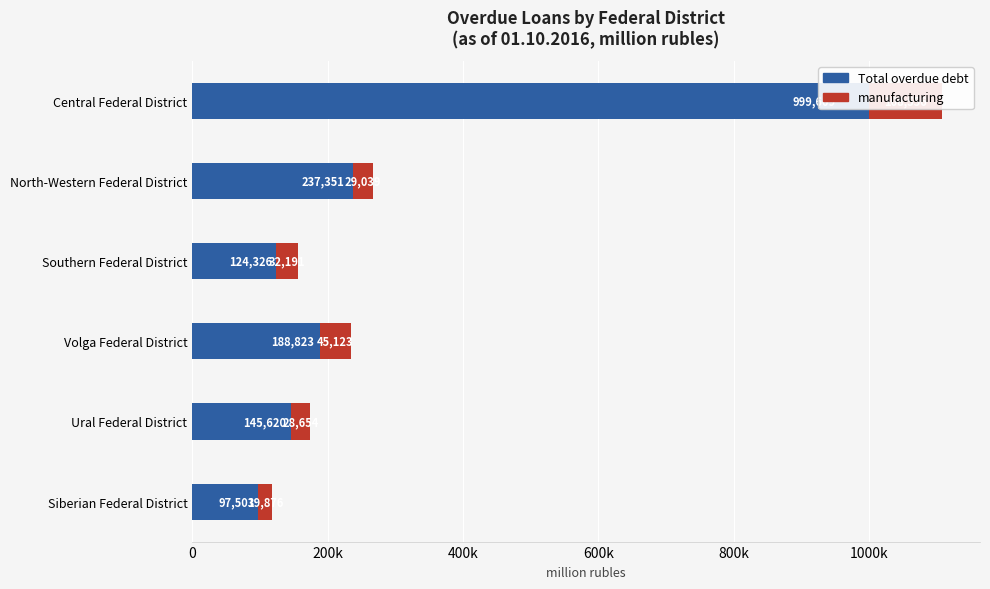

The manufacturing series shows 45482 at Southern Federal District. True or false?

False